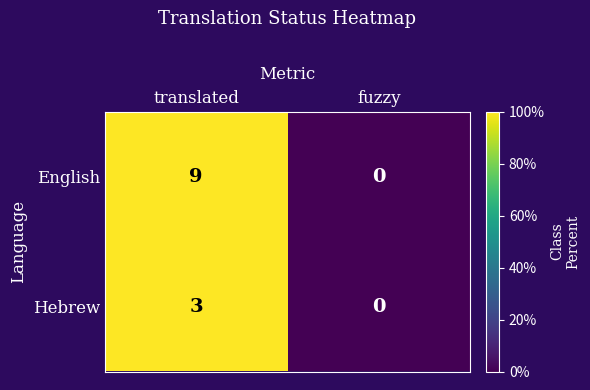

True or false: Hebrew has a value of -2 at fuzzy.

False